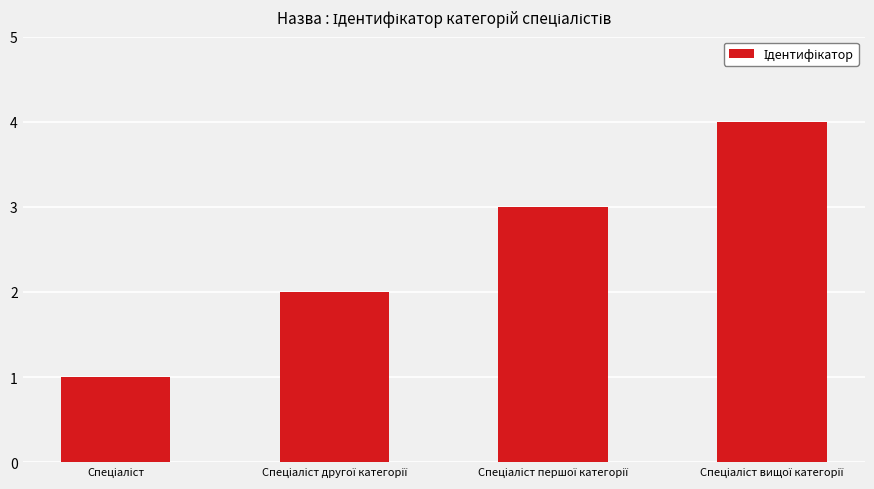

What is the difference between the maximum and minimum values?

3